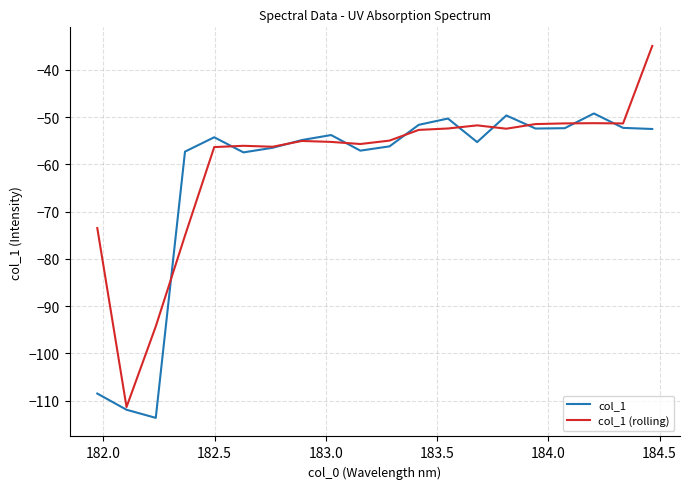

What is the minimum value shown in the chart?

-113.6